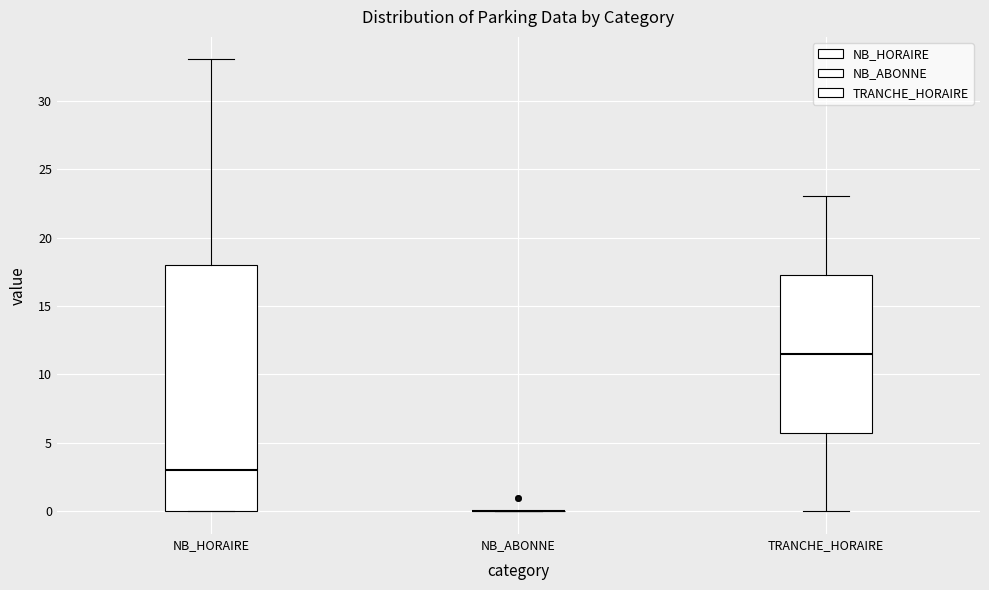

Where does the median line of the box for TRANCHE_HORAIRE sit on the y-axis? The values are not printed on the chart, so give them approximately, as read against the axis.

11.5